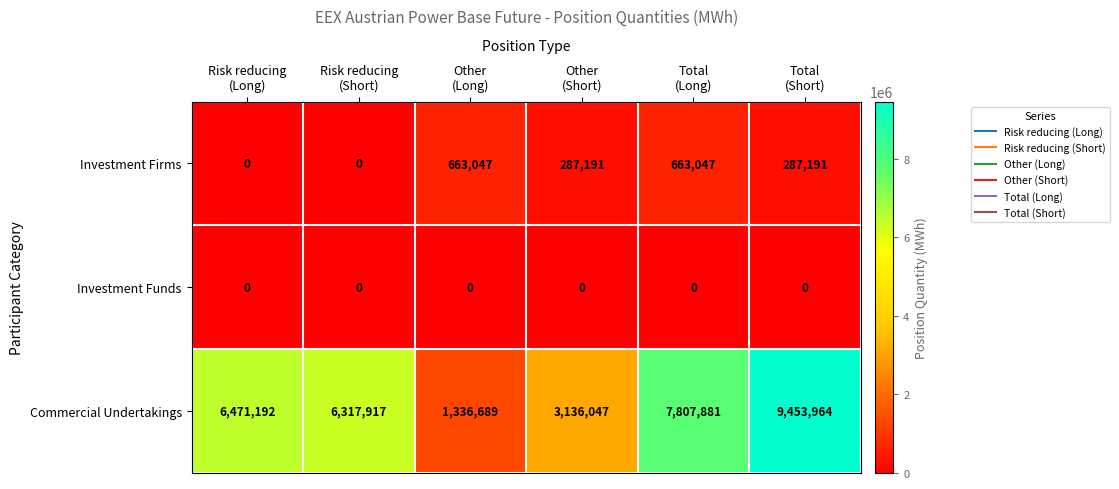

How many distinct data groups are displayed?

3